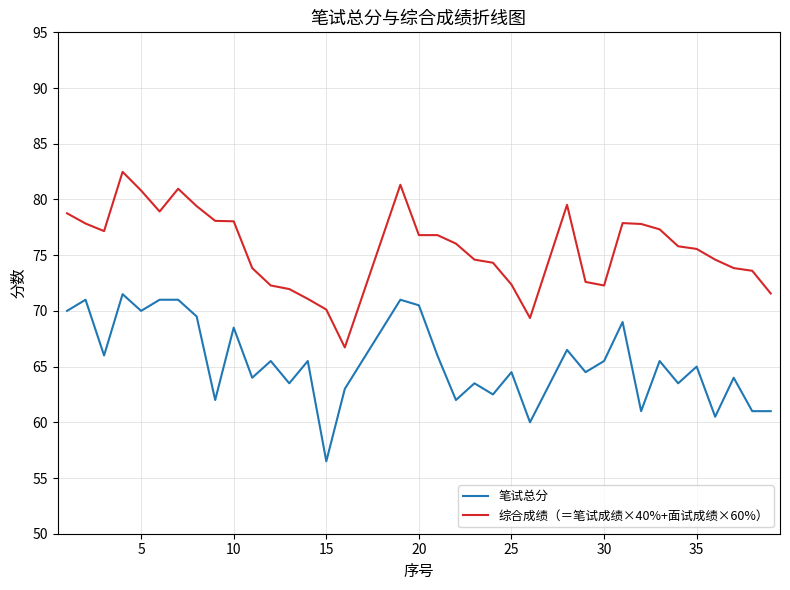

True or false: 综合成绩（＝笔试成绩×40%+面试成绩×60%） and 笔试总分 intersect in this chart.

False